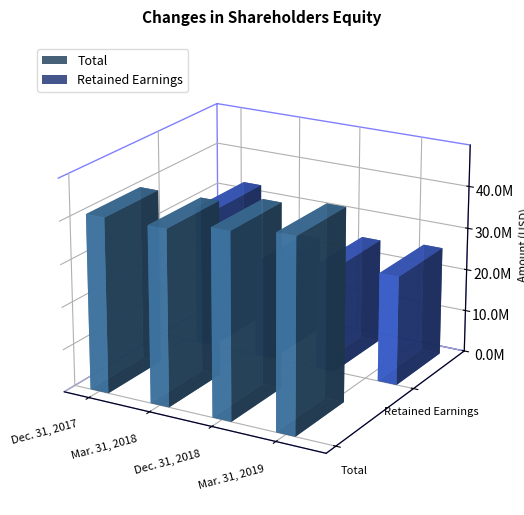

Is it true that Retained Earnings equals 16956456 at Mar. 31, 2019?

False